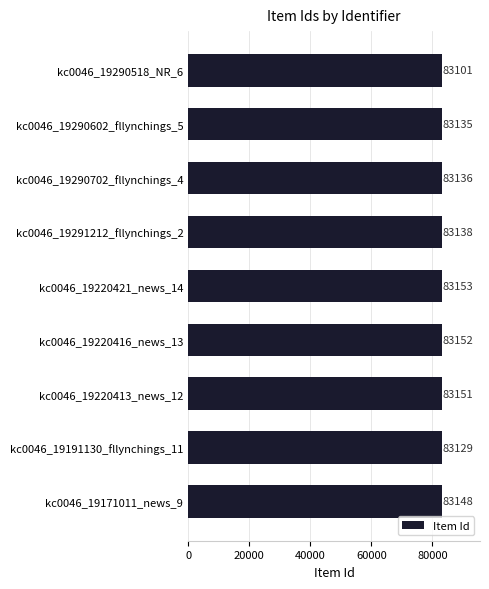

Which category has the lowest value across all series?

kc0046_19290518_NR_6